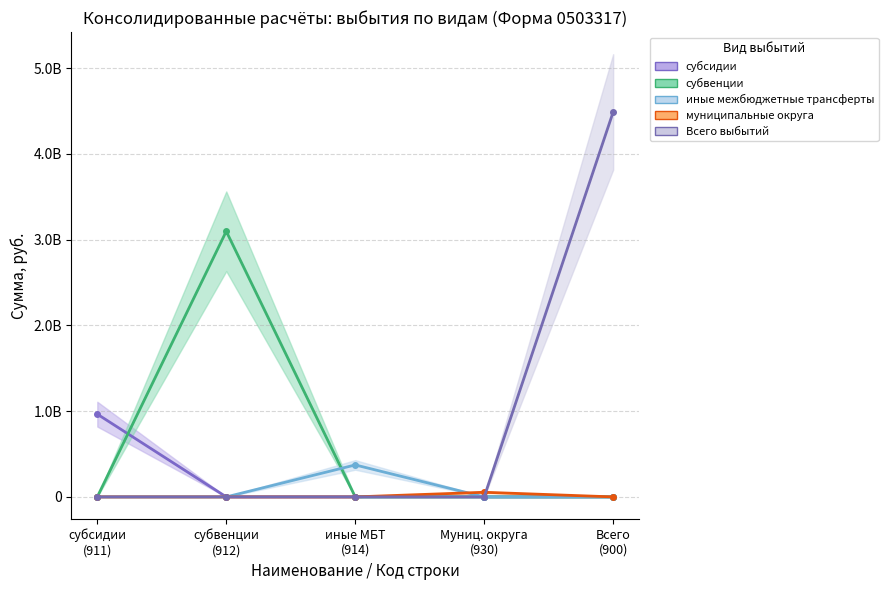

Which series has the largest total across all categories?

Итого выбытий